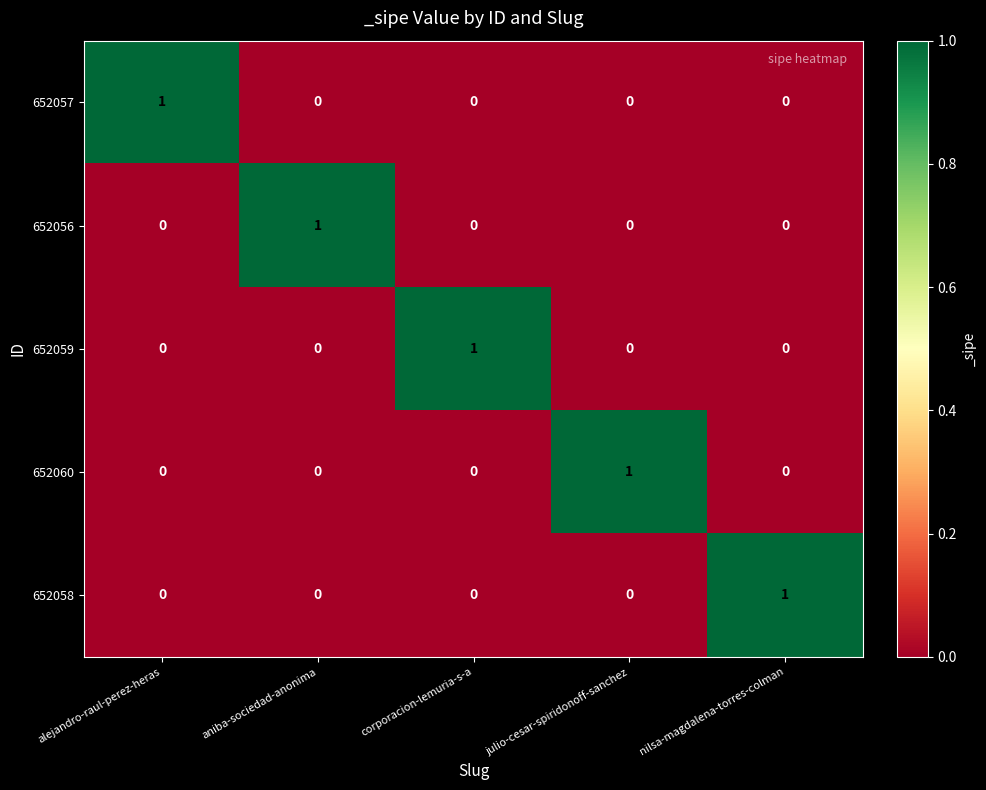

At how many categories does at least one series exceed 0?

5